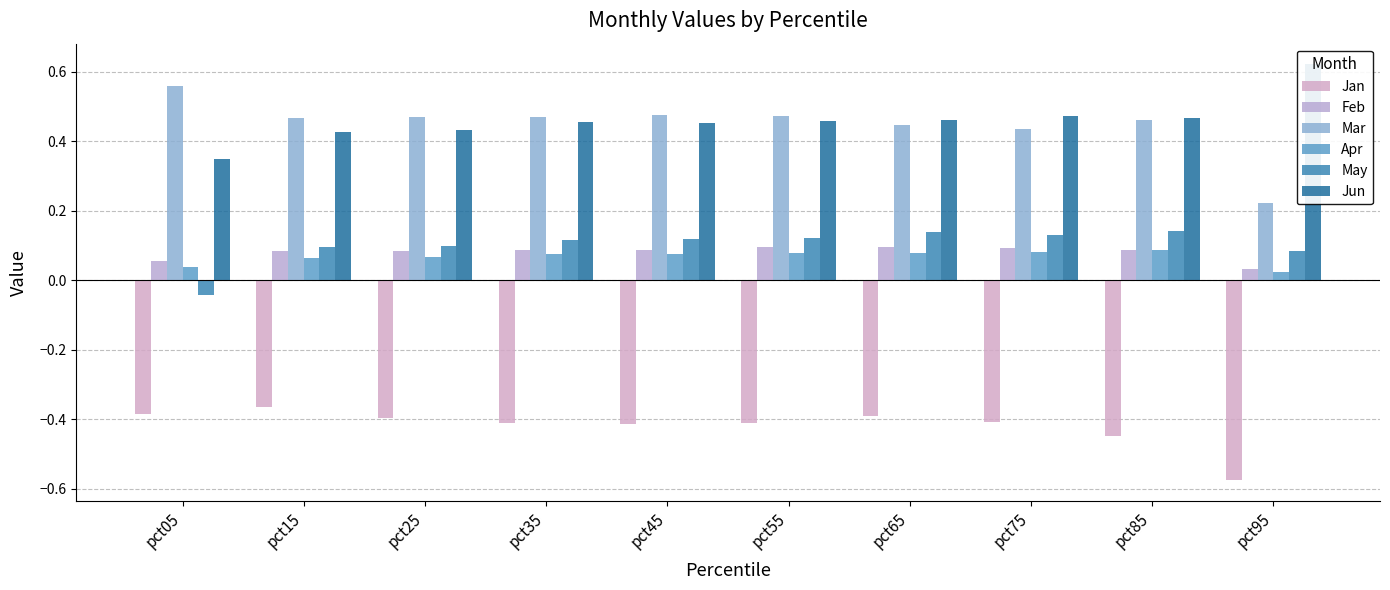

The Feb series shows 0.1 at pct25. True or false?

False